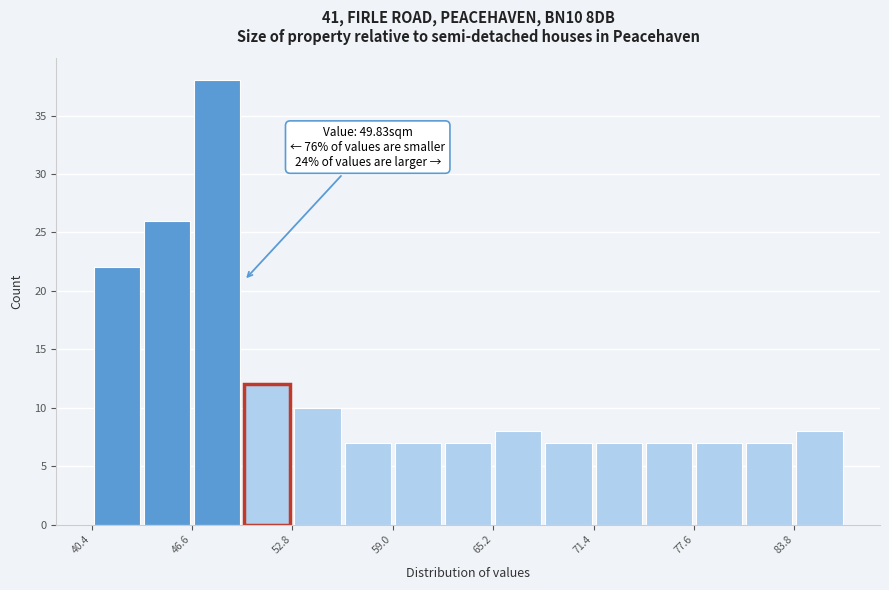

Around what value on the x-axis is the tallest bar? Give the approximate position of its centre, as read against the axis.

48